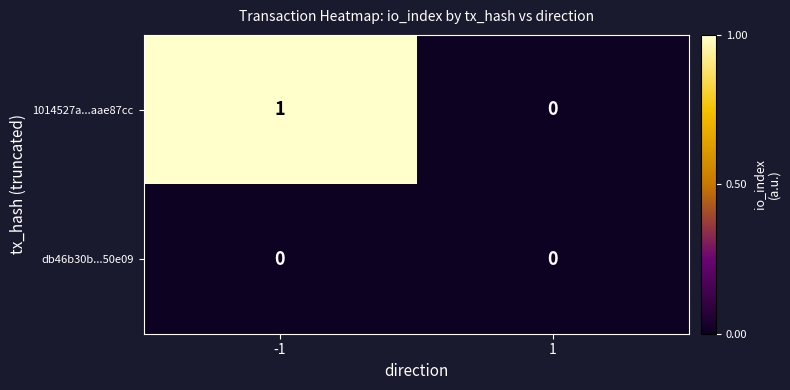

Which series changed the most between -1 and 1?

1014527a...aae87cc